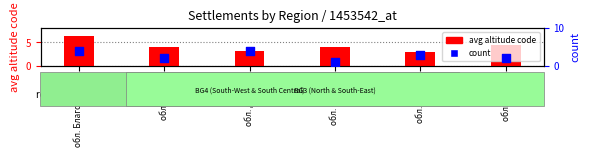

At which category is the sum across all series the highest?

обл. Благоевград